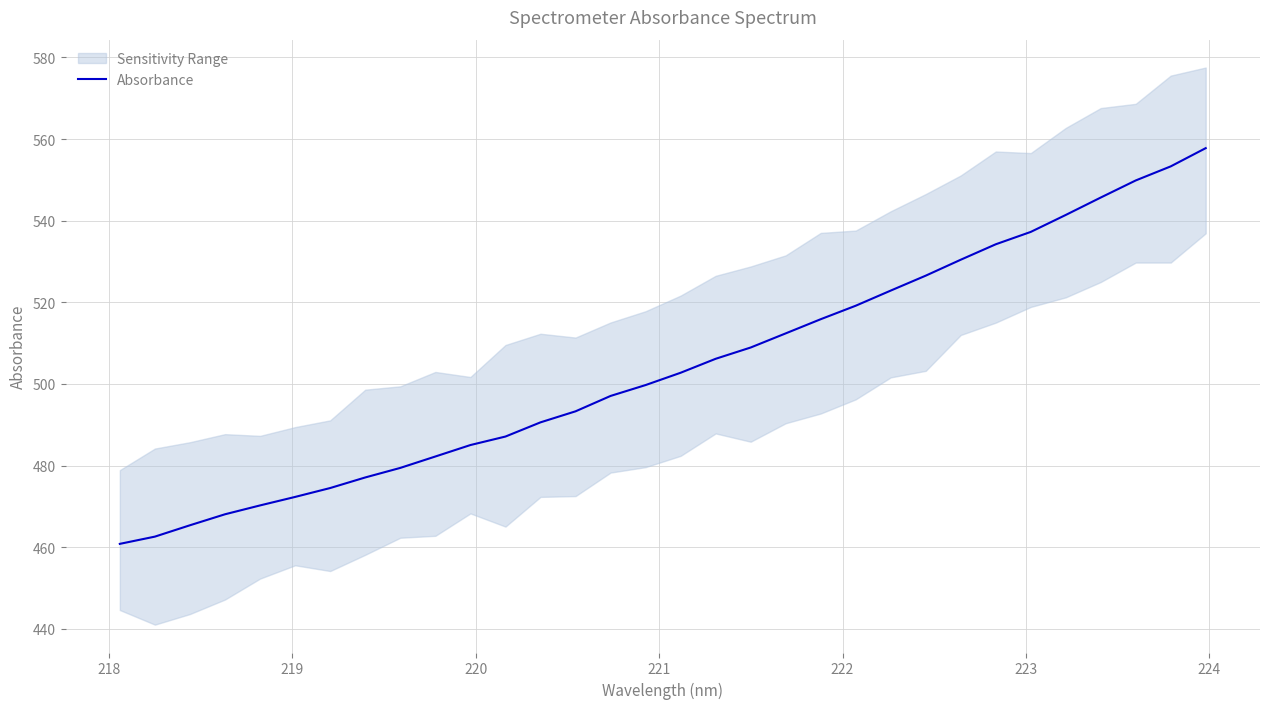

Is this an area chart (filled region under the line)?

No